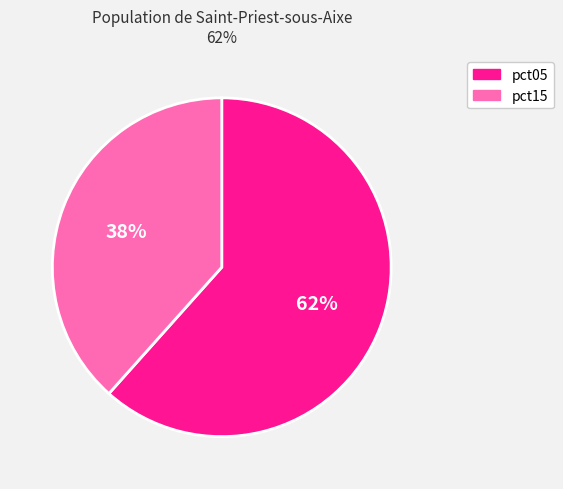

Is there any slice that represents more than half of the pie?

Yes